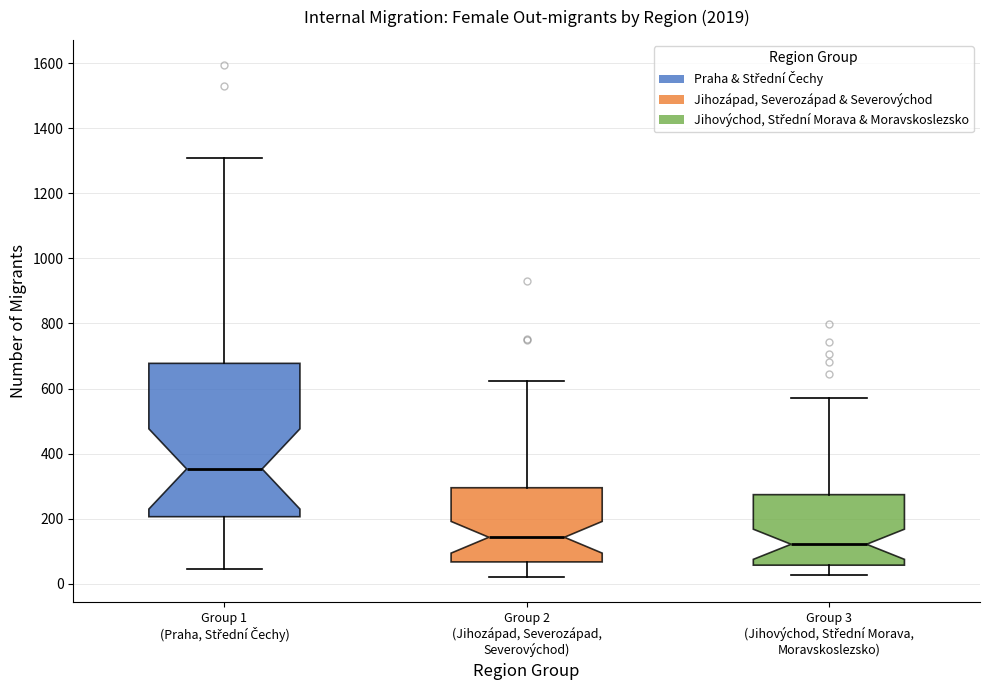

Reading left to right, read every box against the y-axis: the position of its median line, the range the box covers, and the ends of its whiskers. The values are not printed on the chart, so give them approximately, as read against the axis.

Group 1 (Praha, Střední Čechy): median 360, box 200 to 680, whiskers 40 to 1300
Group 2 (Jihozápad, Severozápad, Severovýchod): median 140, box 60 to 300, whiskers 20 to 620
Group 3 (Jihovýchod, Střední Morava, Moravskoslezsko): median 120, box 60 to 280, whiskers 20 to 580